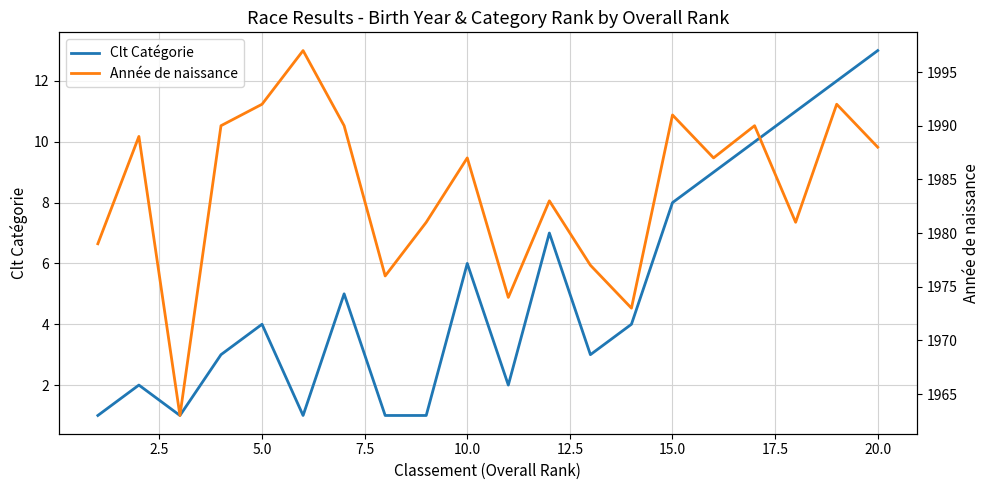

The value of Clt Catégorie at 15.0 is 8. True or false?

True